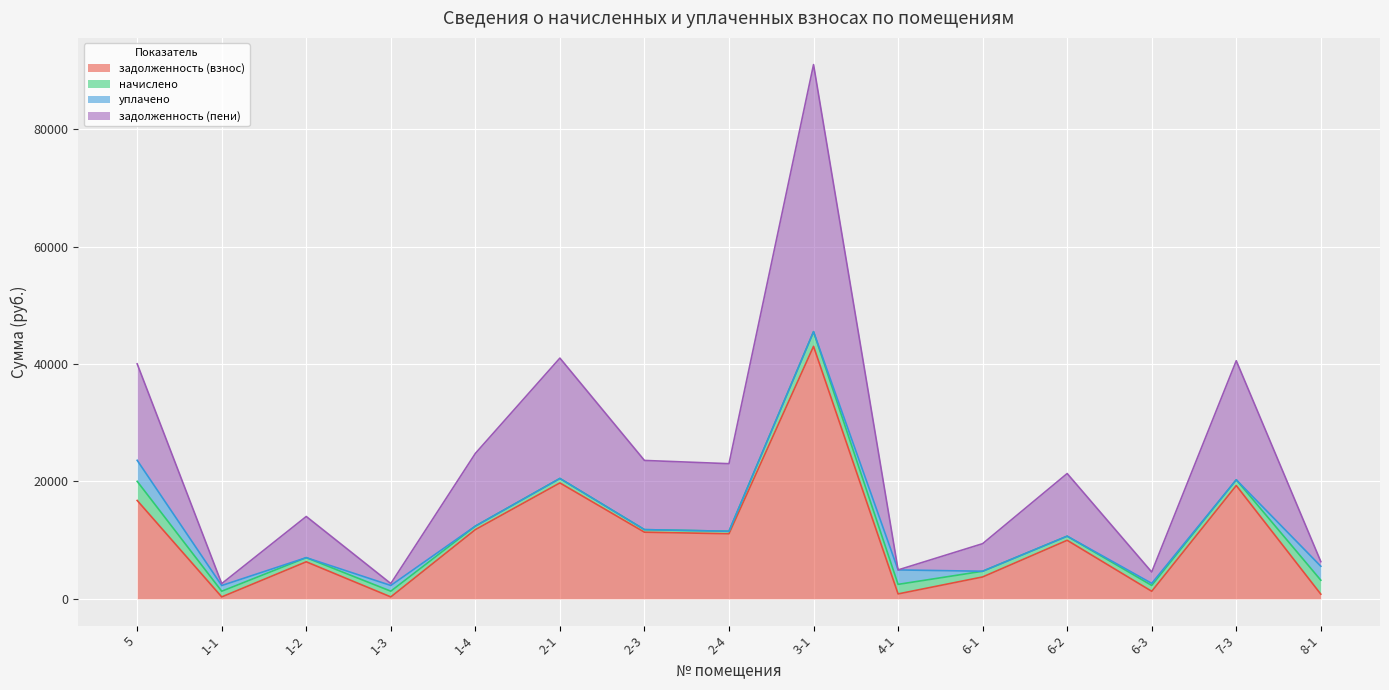

Which series has the largest total across all categories?

задолженность (пени)